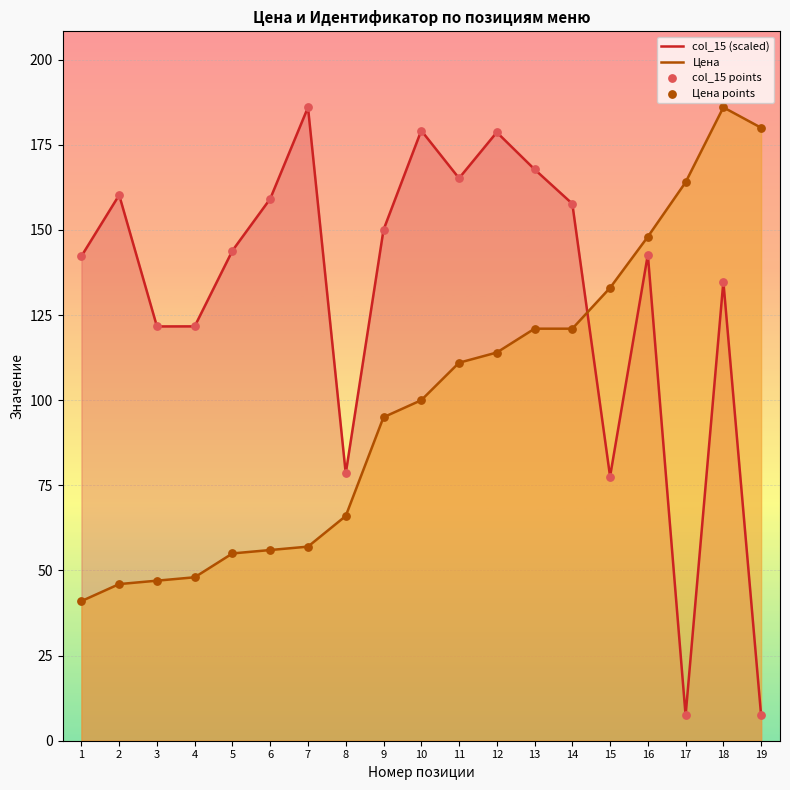

Which series has the widest spread of Y values?

col_15 (scaled)